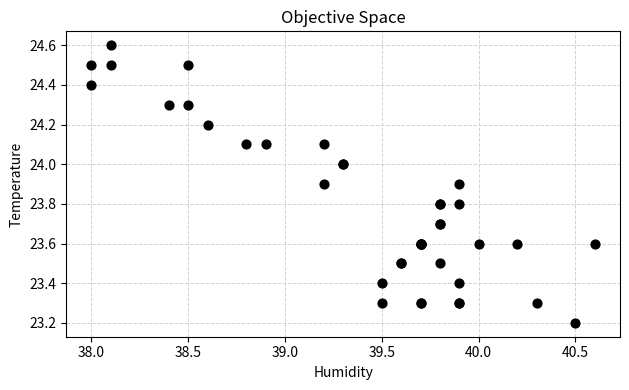

What Y value in the scatter plot is closest to 23?

23.2